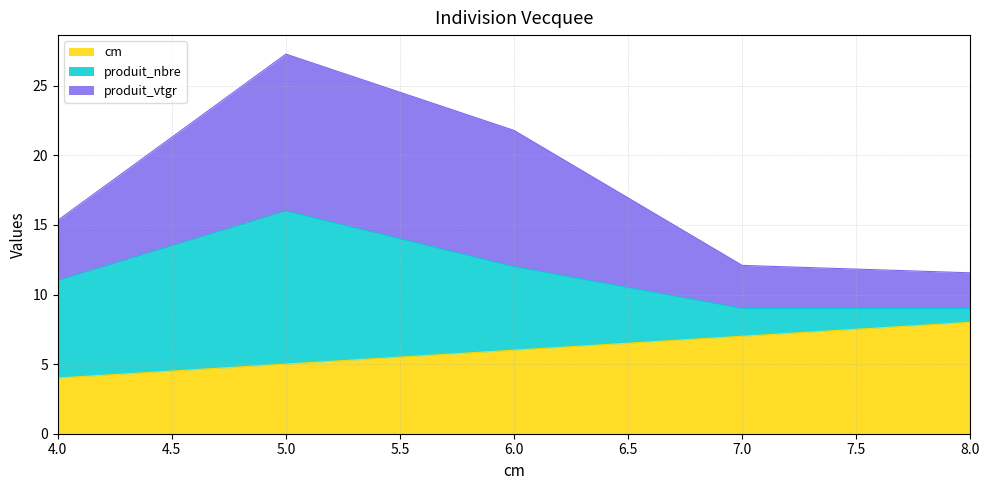

List the labels in order of cm value, largest first.

8.0, 7.0, 6.0, 5.0, 4.0